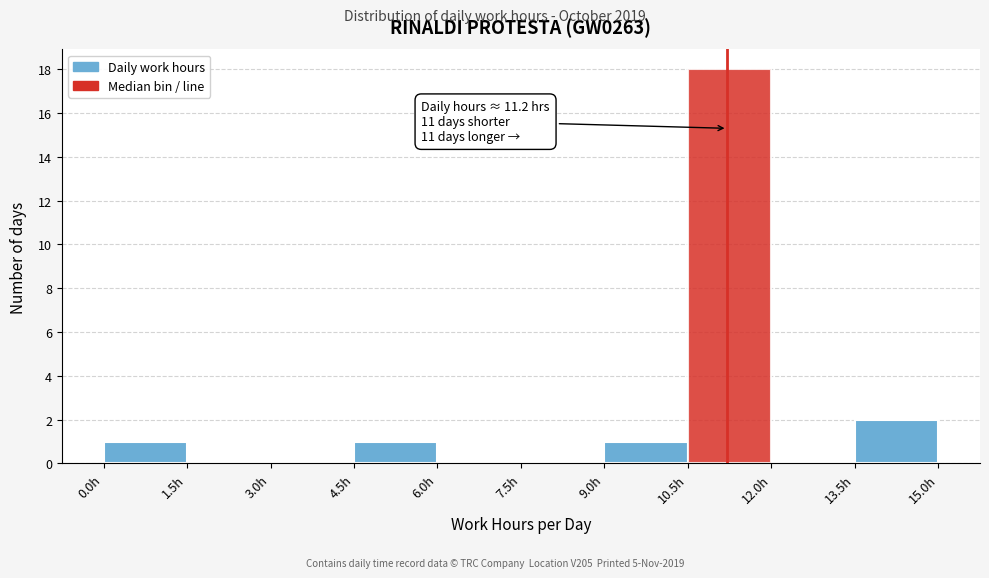

Over which range of the x-axis is the bar tallest?

10.5 to 12.0